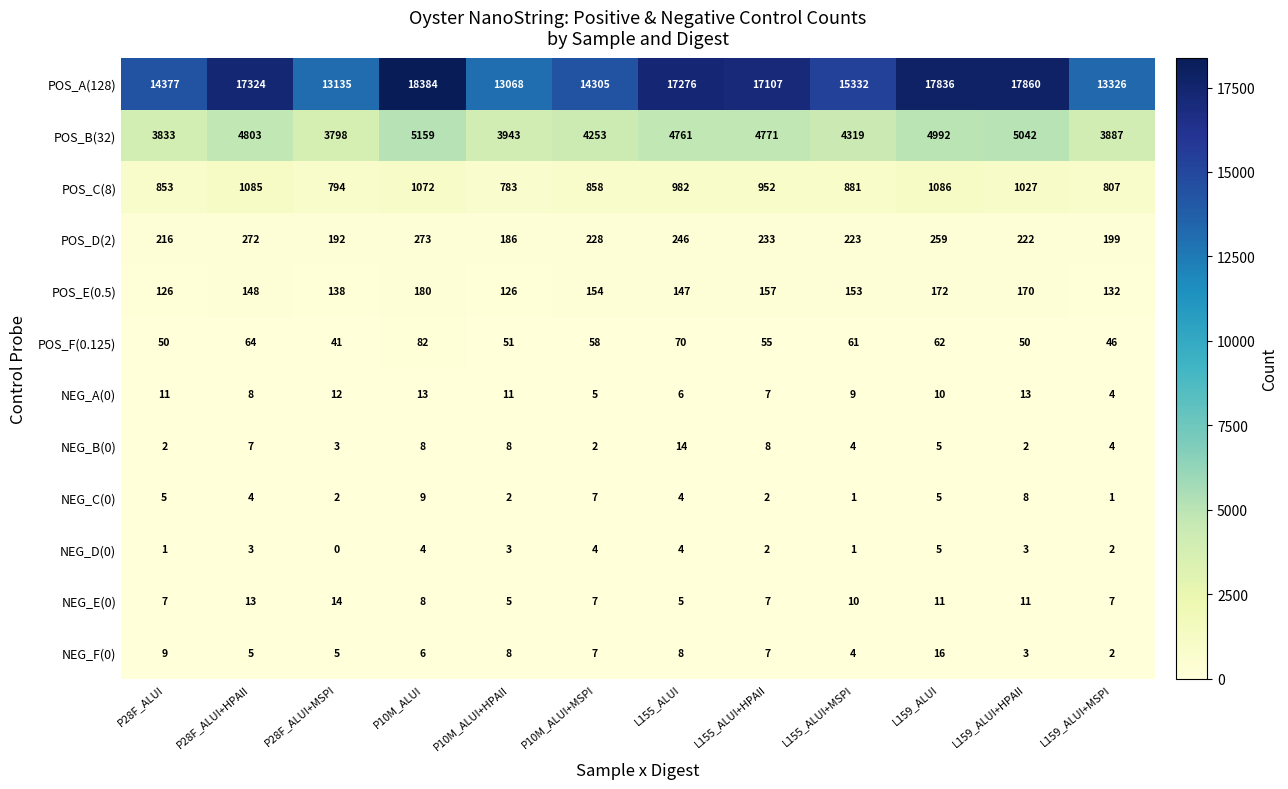

How many series are shown in this chart?

12